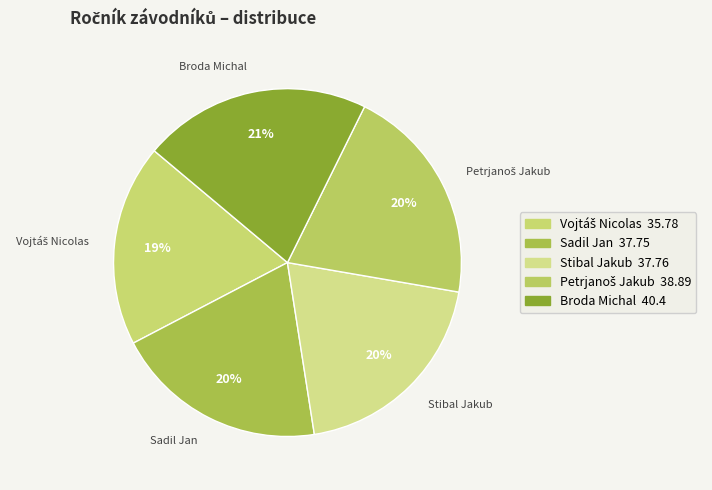

Does Sadil Jan account for over 50% of the chart?

No